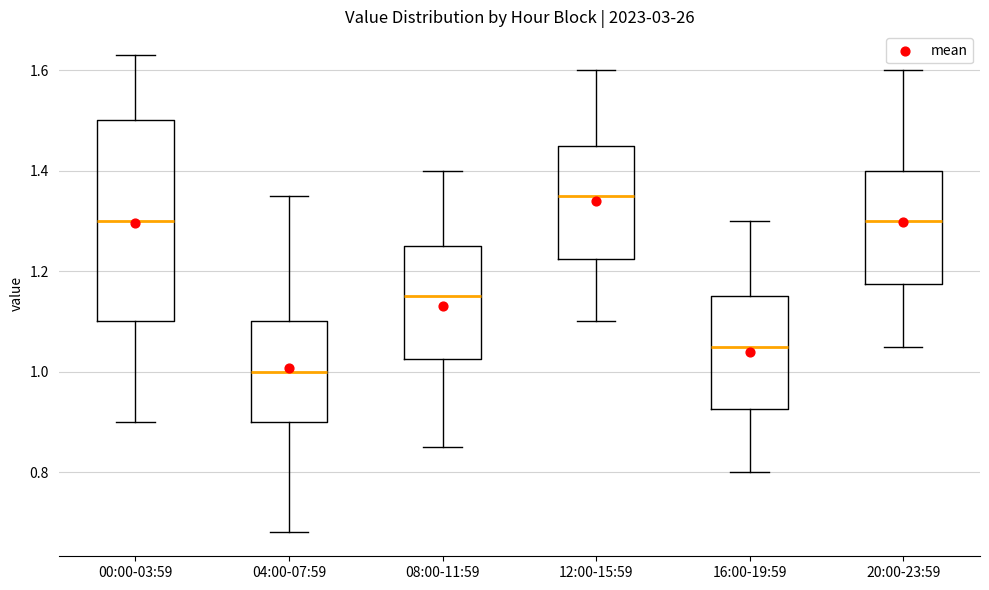

Where does the median line of the box for 20:00-23:59 sit on the y-axis? The values are not printed on the chart, so give them approximately, as read against the axis.

1.30